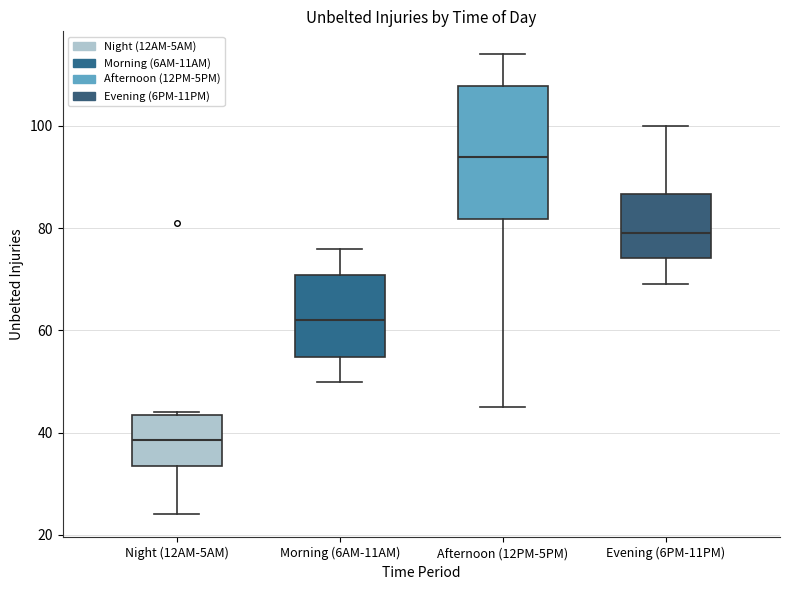

Which box has the lowest median line?

Night (12AM-5AM)